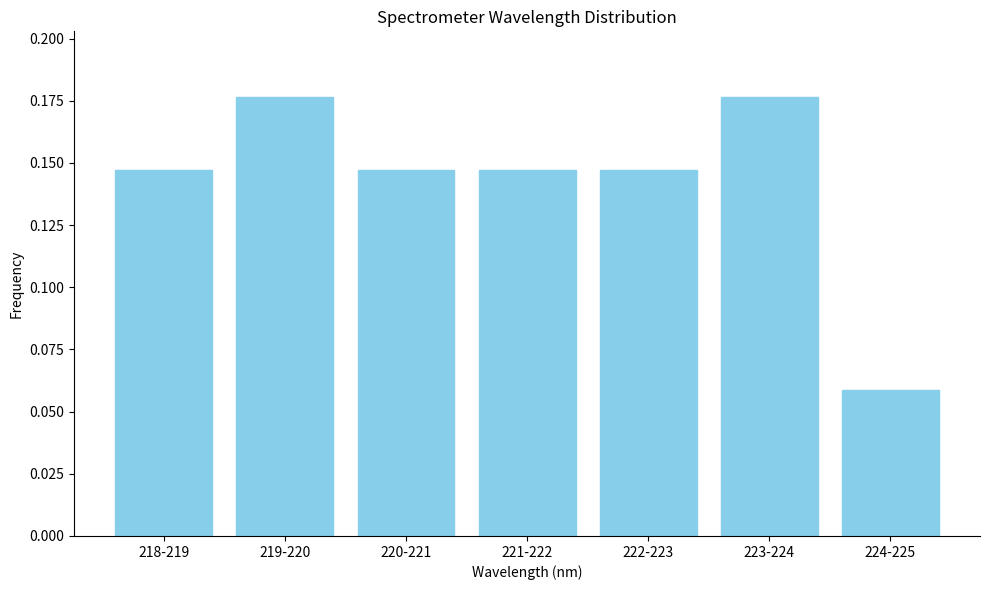

At which category does the chart reach its minimum across all series?

224-225